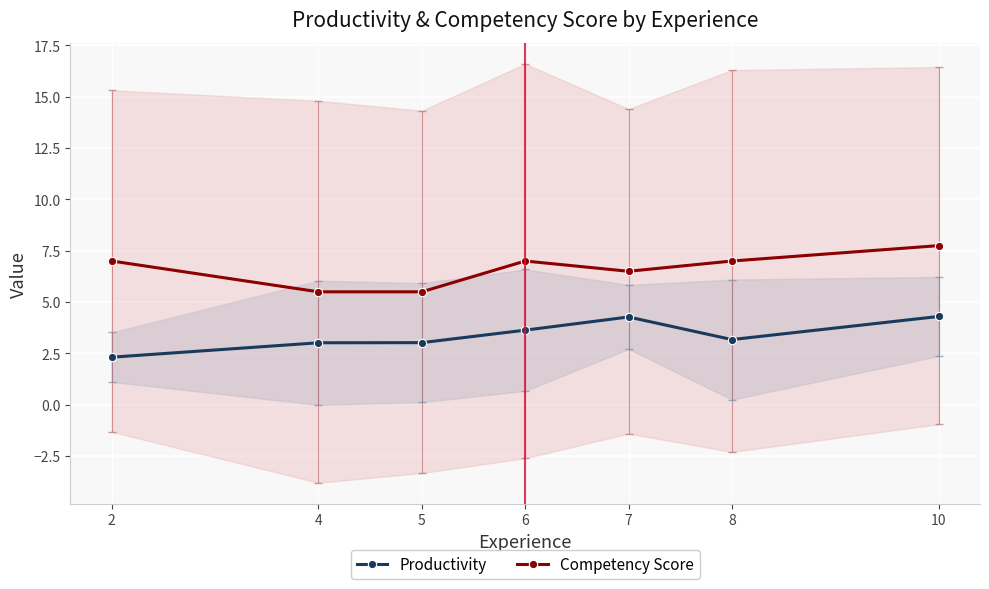

Reading left to right, what are all the values shown in this chart?

Productivity: 2.3	3.0	3.0	3.6	4.3	3.2	4.3
Competency Score: 7.0	5.5	5.5	7.0	6.5	7.0	7.8